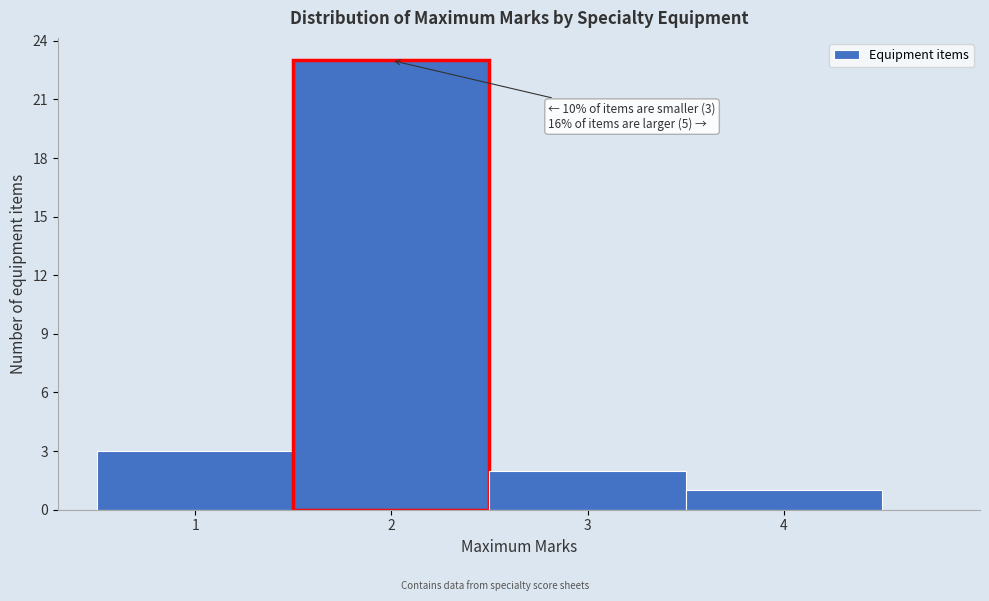

Over which range of the x-axis is the bar tallest?

1.5 to 2.5